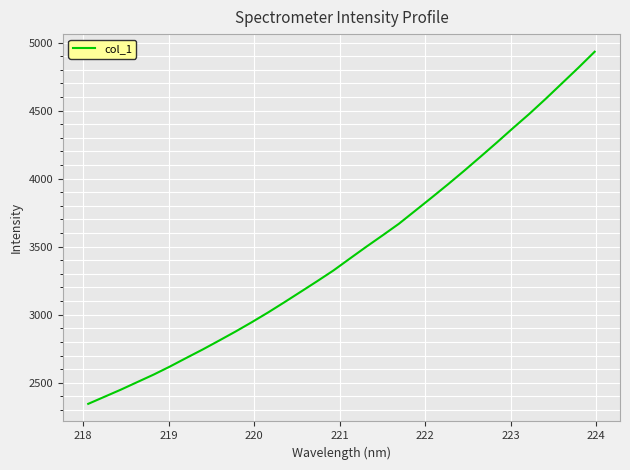

True or false: there are more than 1 points higher than both neighbors.

False